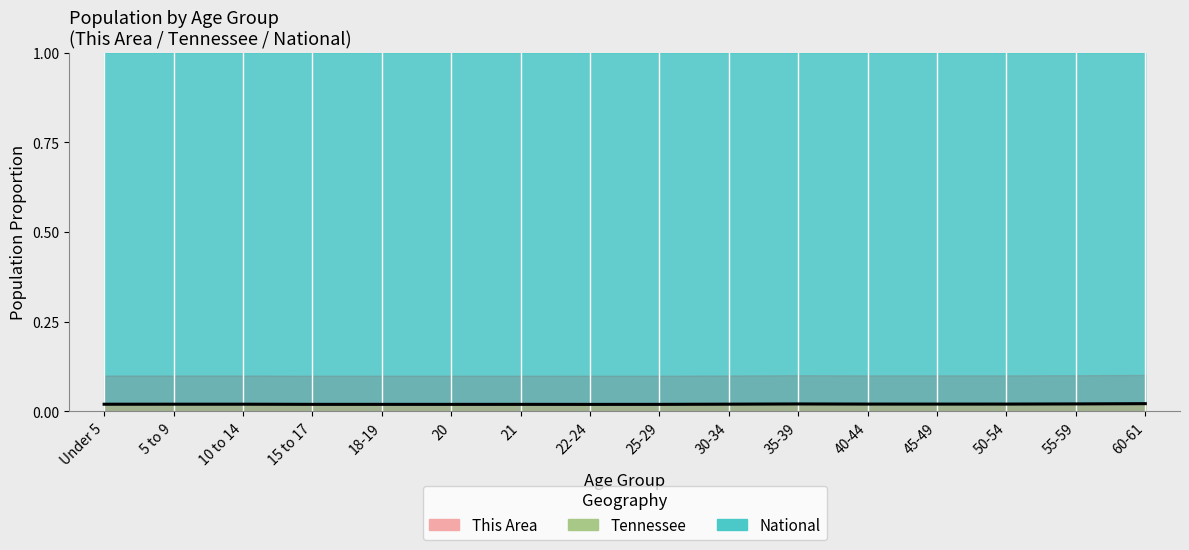

What is the label of the 2nd point from the left?

5 to 9